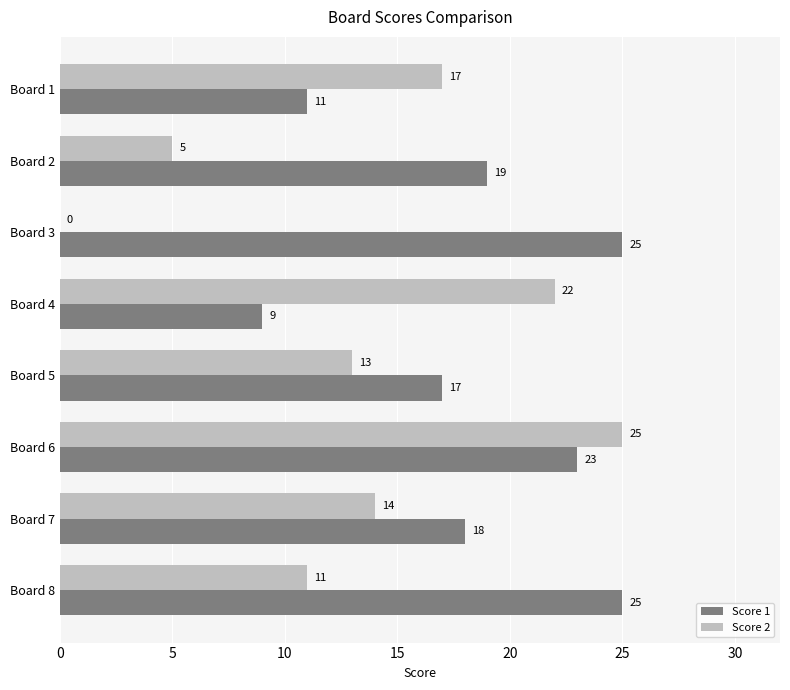

What is the highest value of the Score 2 series?

25